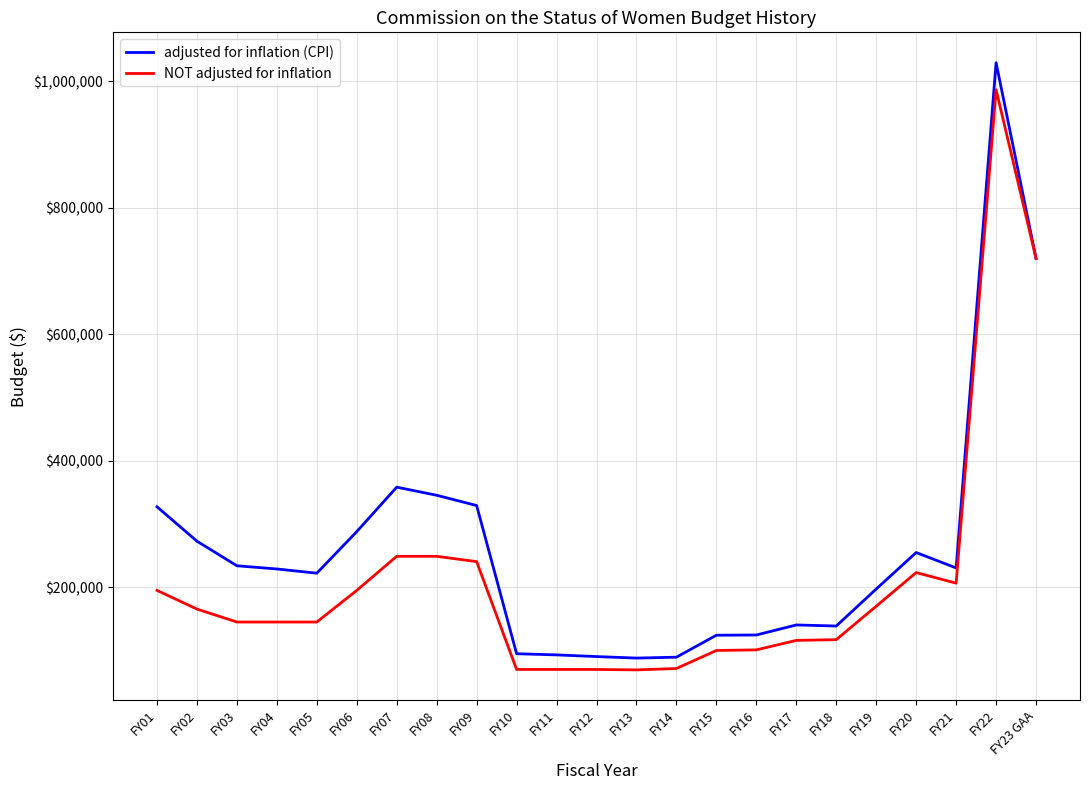

Which series changed the most between FY08 and FY12?

adjusted for inflation (CPI)